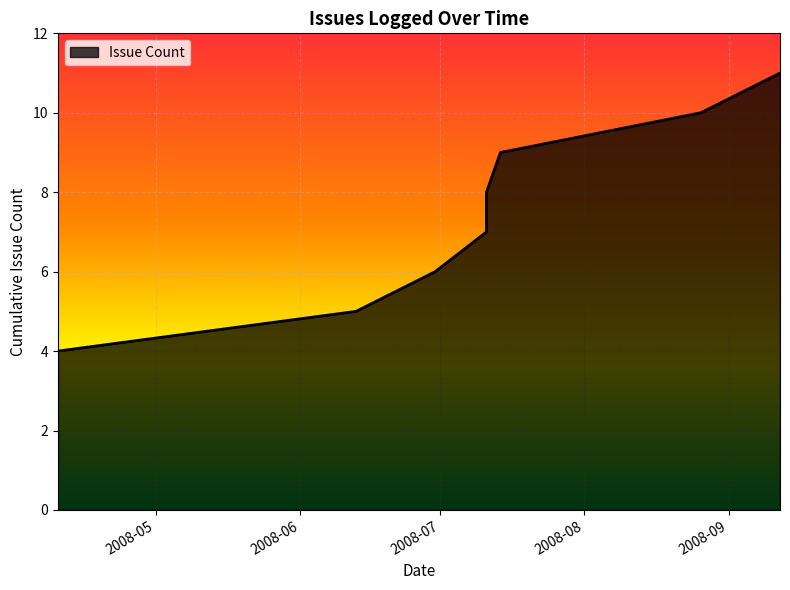

At which label does the data first exceed 6?

2008-07-11